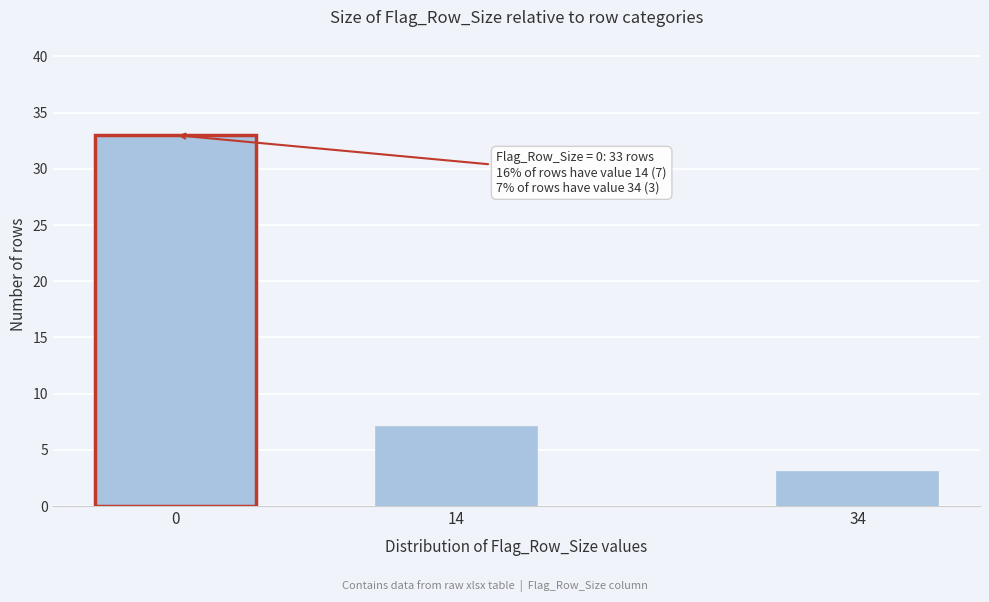

Reading right to left, what are all the values shown in this chart?

3	7	33